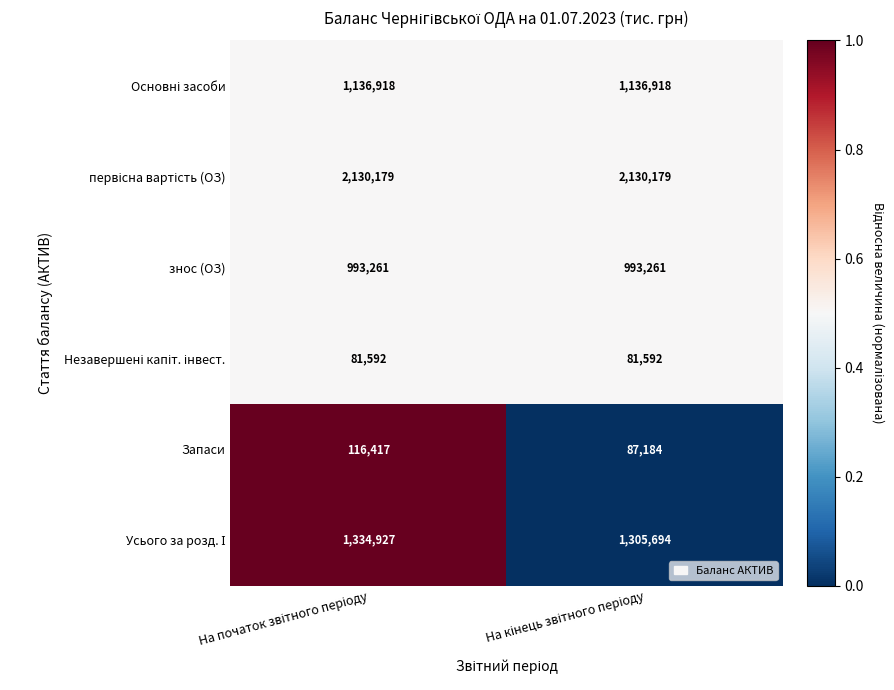

How many series are shown in this chart?

6